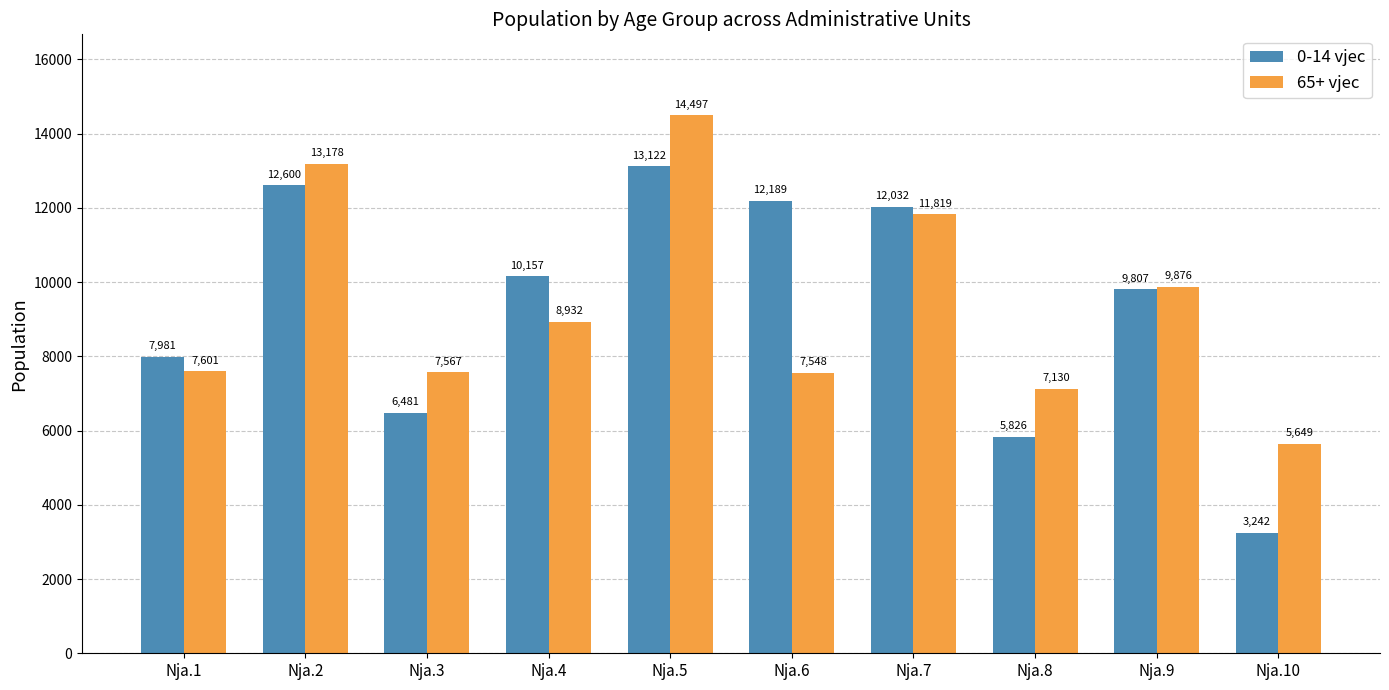

The 0-14 vjec series shows 16043 at Nja.6. True or false?

False